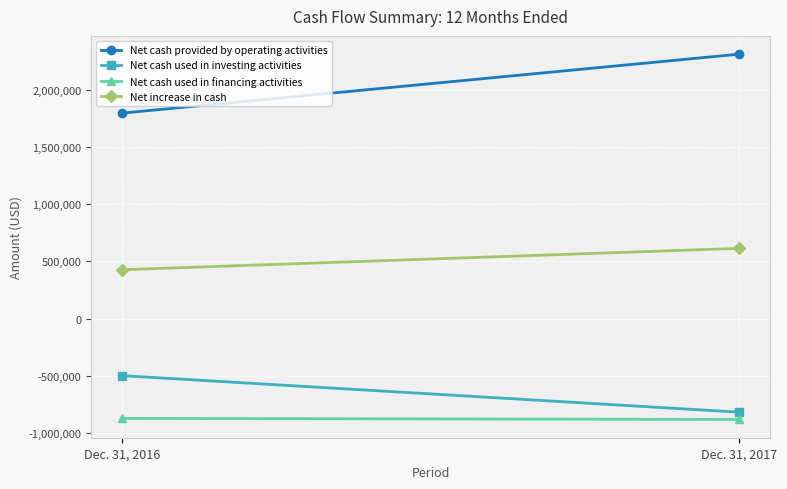

Reading left to right, extract all data points from this chart.

Net cash provided by operating activities: Dec. 31, 2016=1794160	Dec. 31, 2017=2308825
Net cash used in investing activities: Dec. 31, 2016=-496719	Dec. 31, 2017=-815510
Net cash used in financing activities: Dec. 31, 2016=-869705	Dec. 31, 2017=-879017
Net increase in cash: Dec. 31, 2016=427736	Dec. 31, 2017=614298